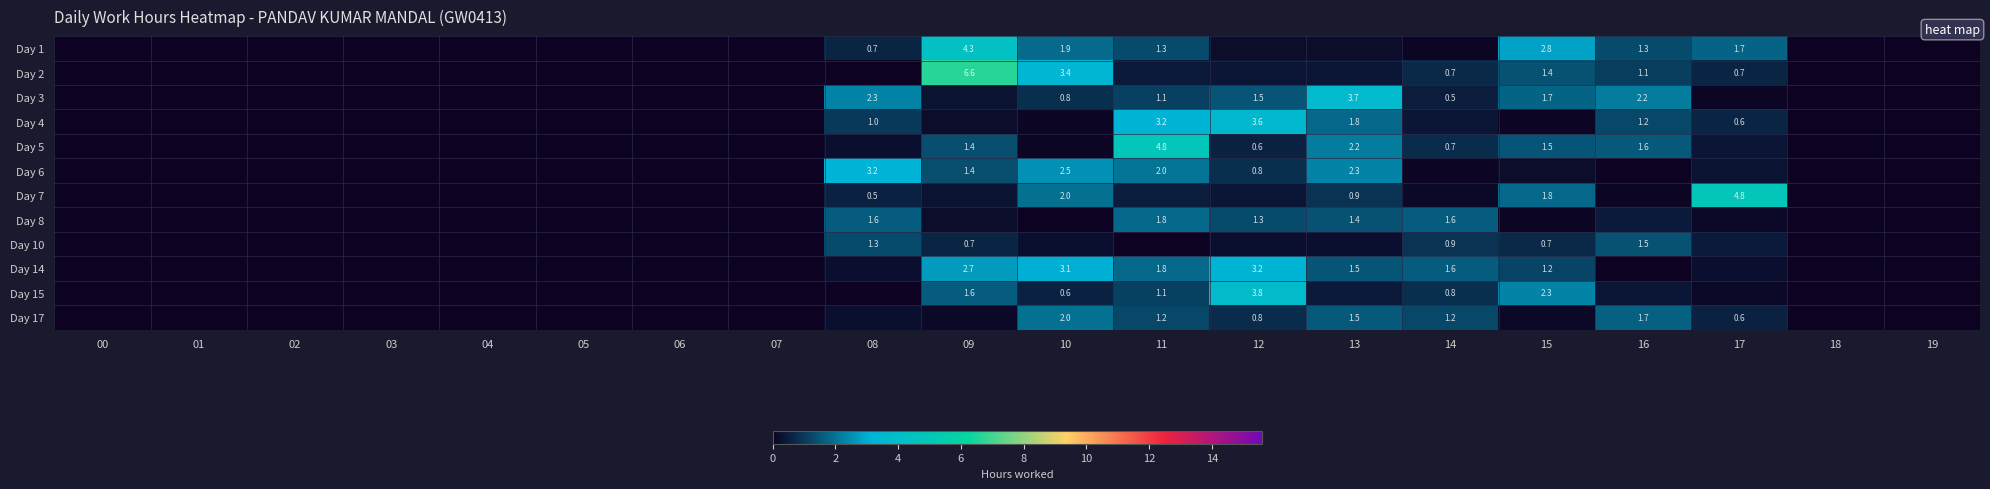

At which category is the sum across all series the highest?

09